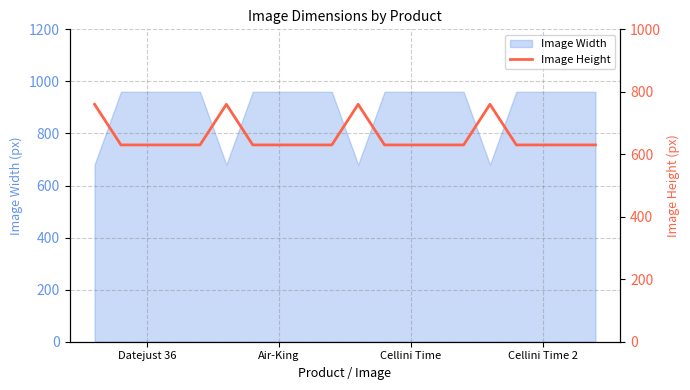

What is the maximum value for Image Width?

960